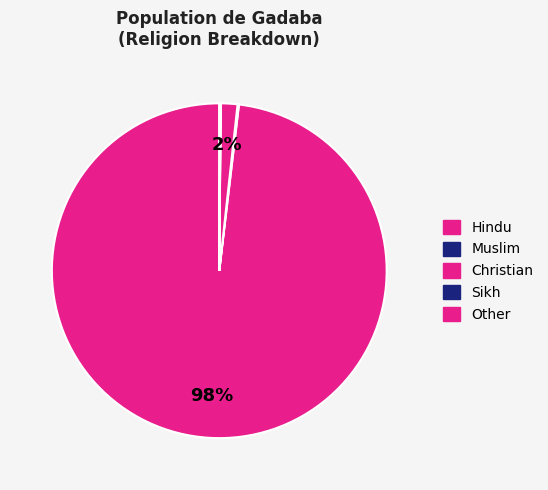

Which slice represents more than half of the pie?

Hindu